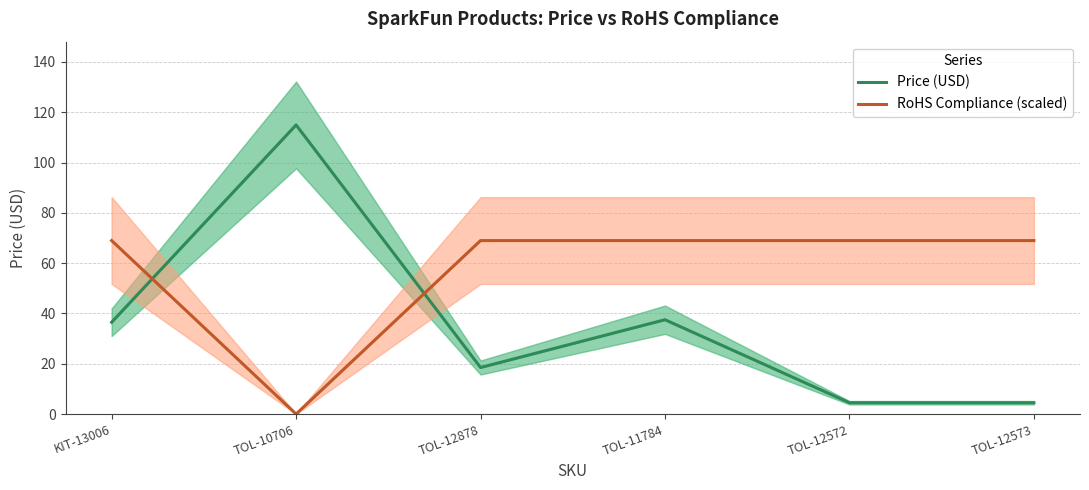

What is the average value of the RoHS Compliance (scaled) series?

57.5